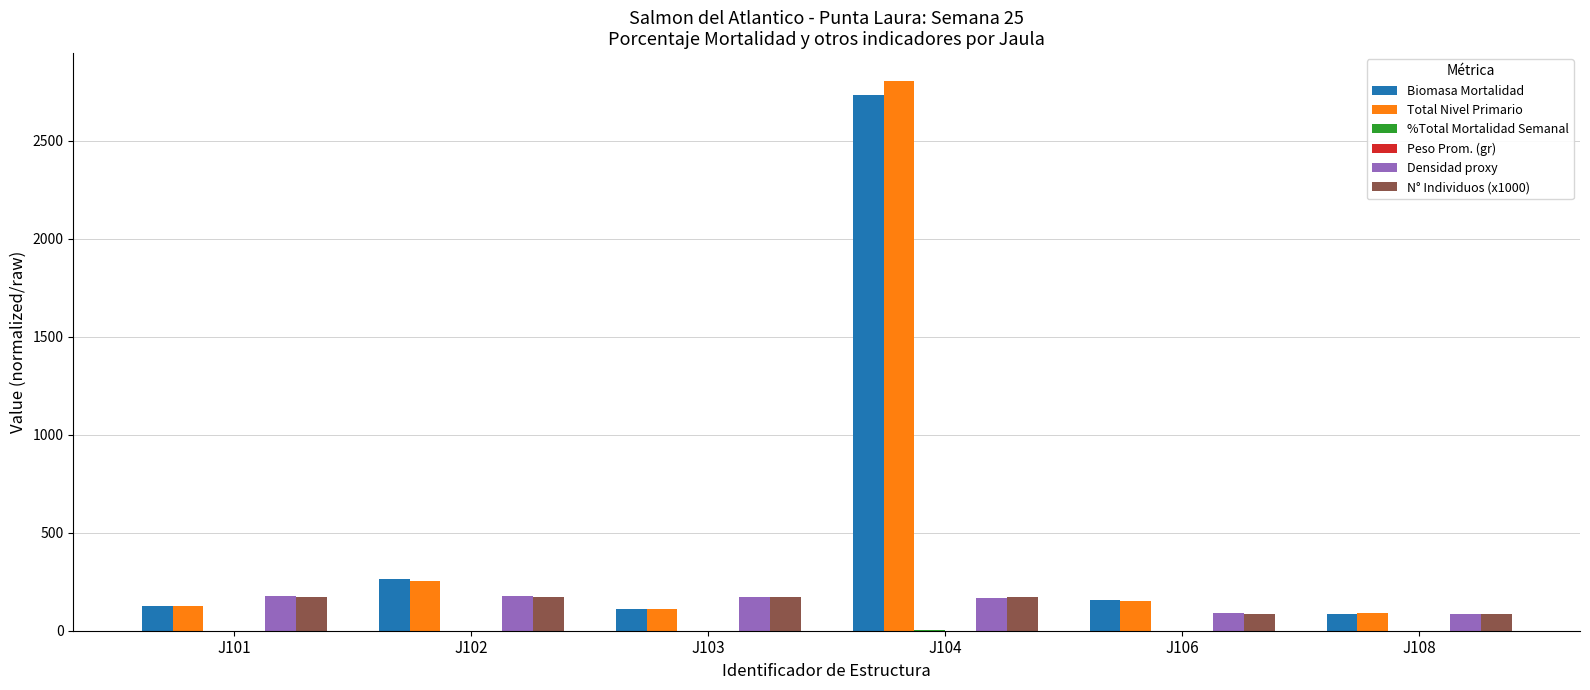

Which label corresponds to the largest value in the chart?

J104